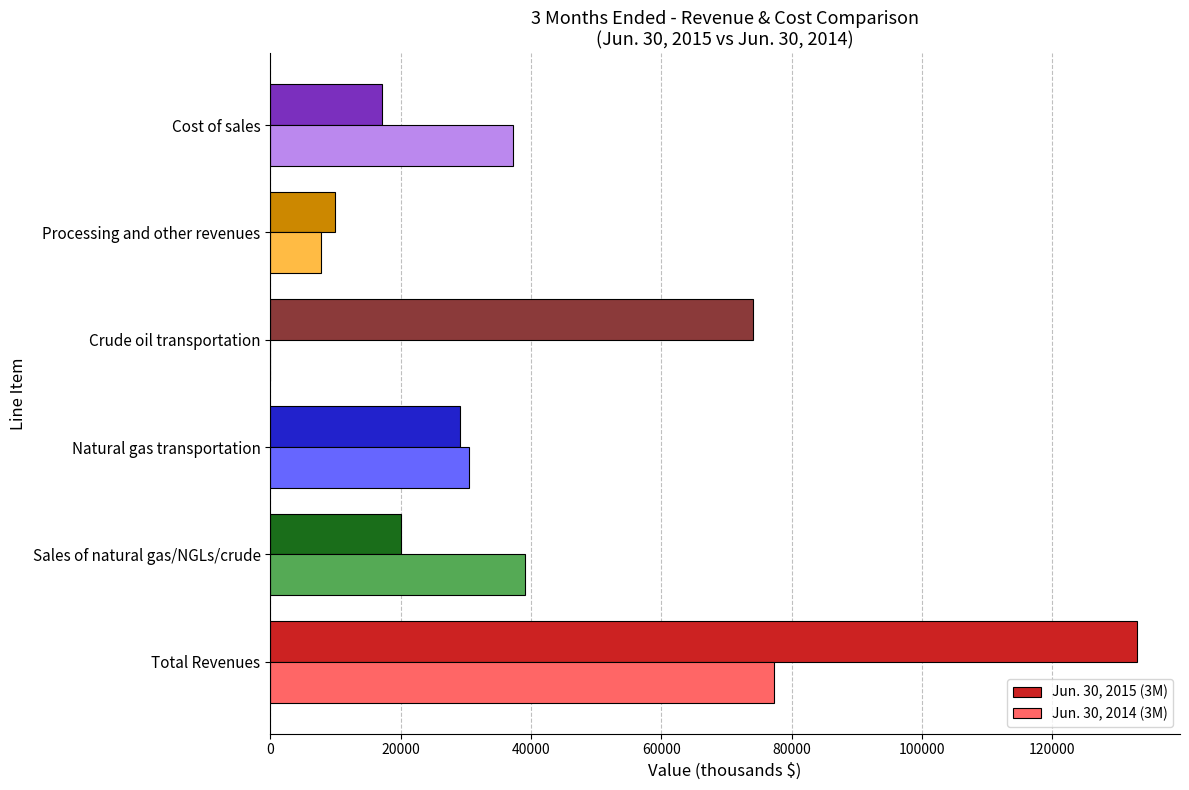

At which label does Jun. 30, 2015 (3M) reach its peak?

Total Revenues